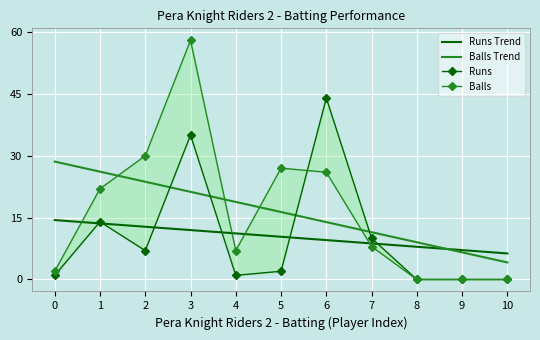

At how many categories does at least one series exceed 53?

1